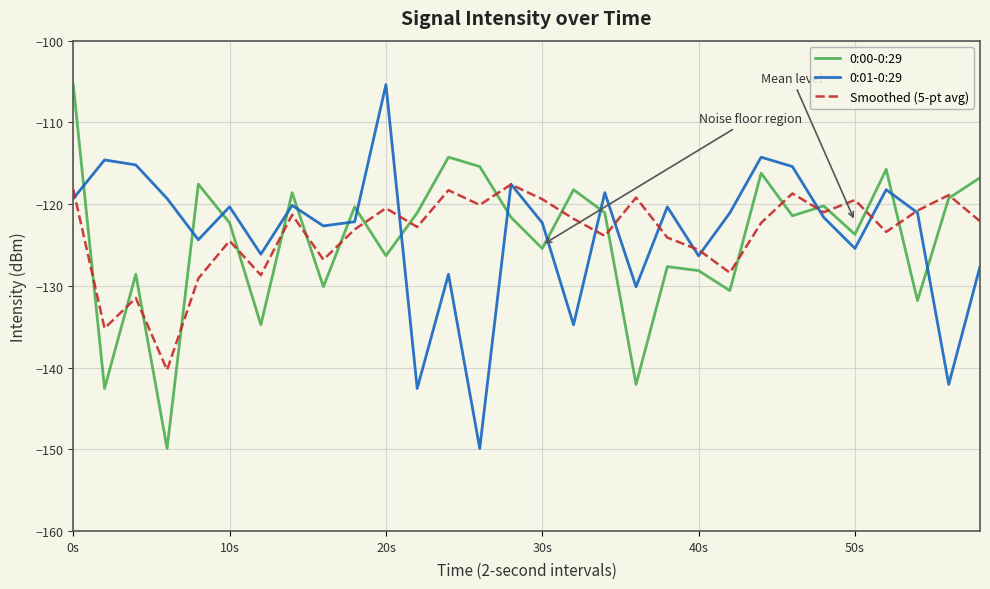

How many intersections are there between 0:01-0:29 and 0:00-0:29?

14